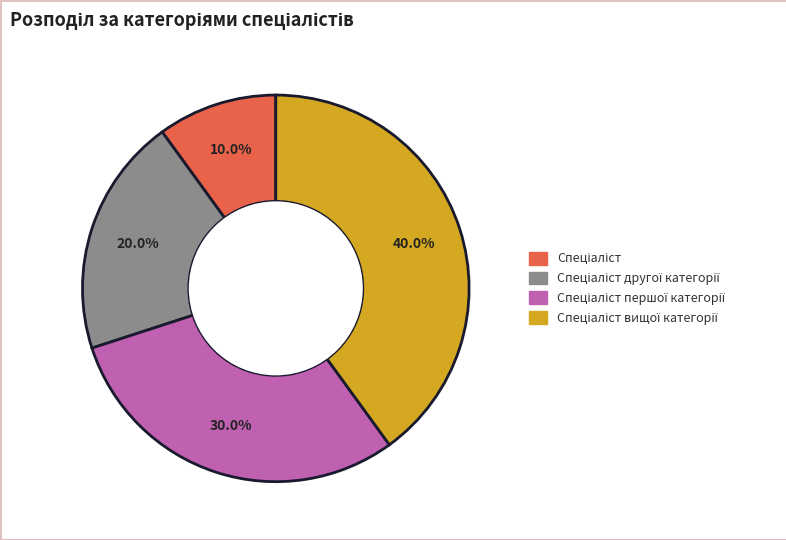

Is there a majority slice in this chart?

No